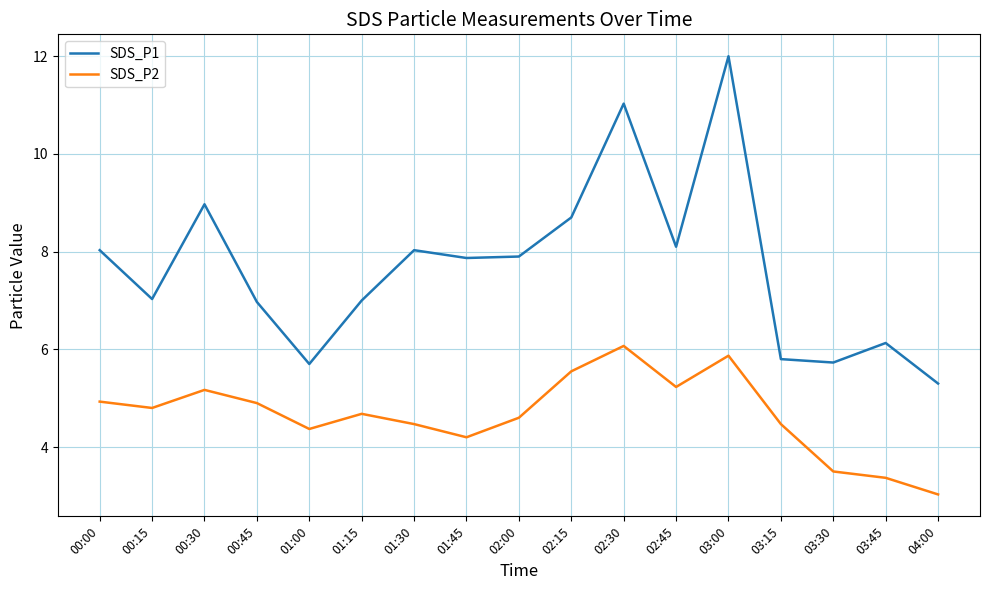

What position from the right is 02:15?

8